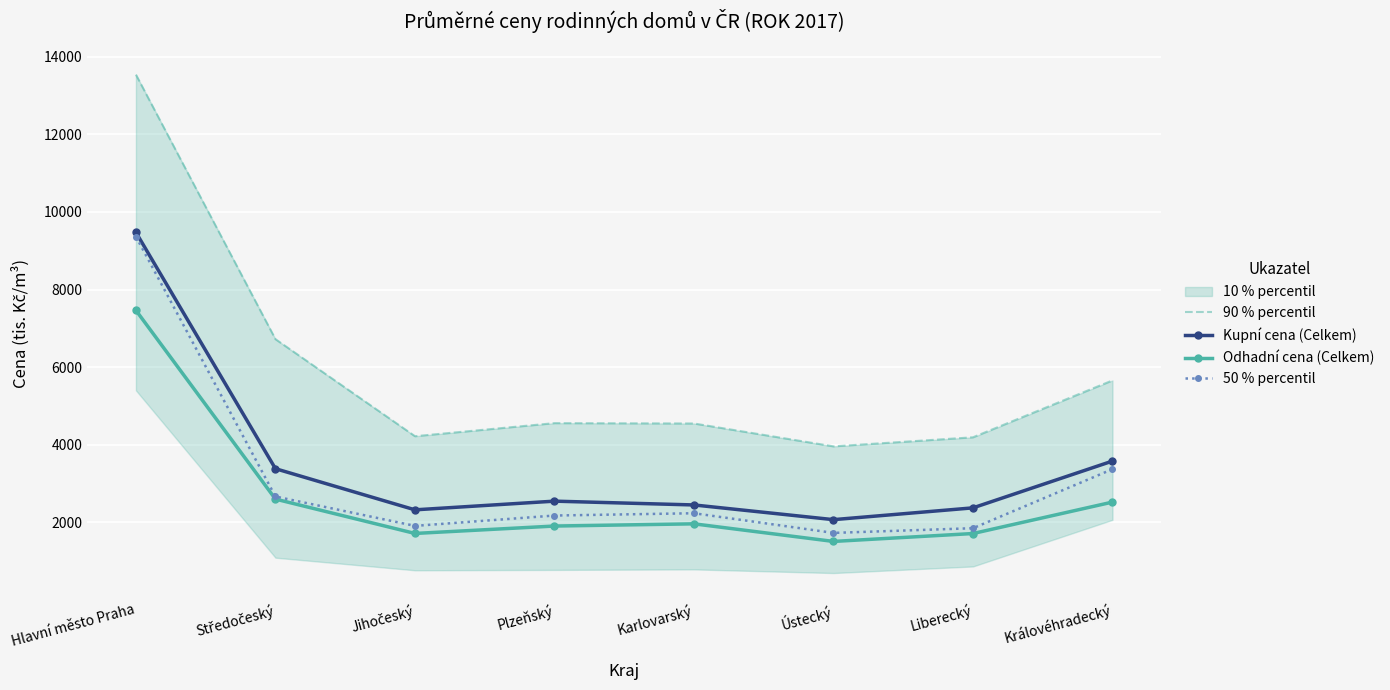

The value of Kupní cena (Celkem) at Karlovarský is 2444. True or false?

True